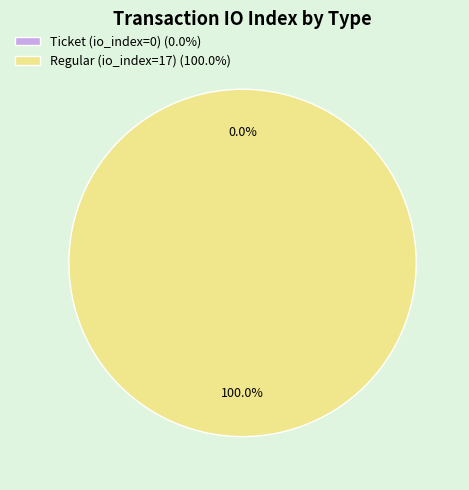

Which slice is the largest?

Regular (io_index=17)